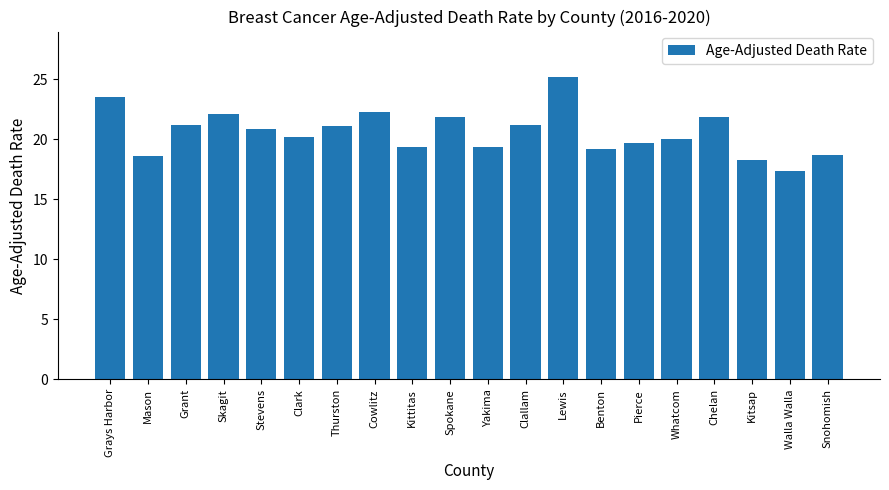

Approximately how many times larger is the value at Spokane compared to Whatcom?

1.1